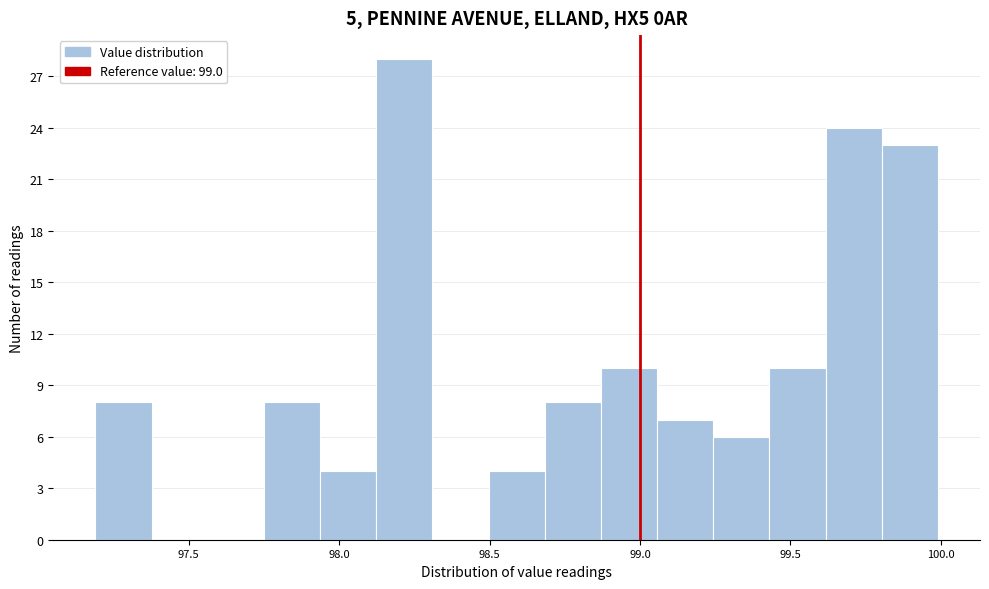

Read against the x-axis, roughly where is the centre of the tallest bar?

98.20